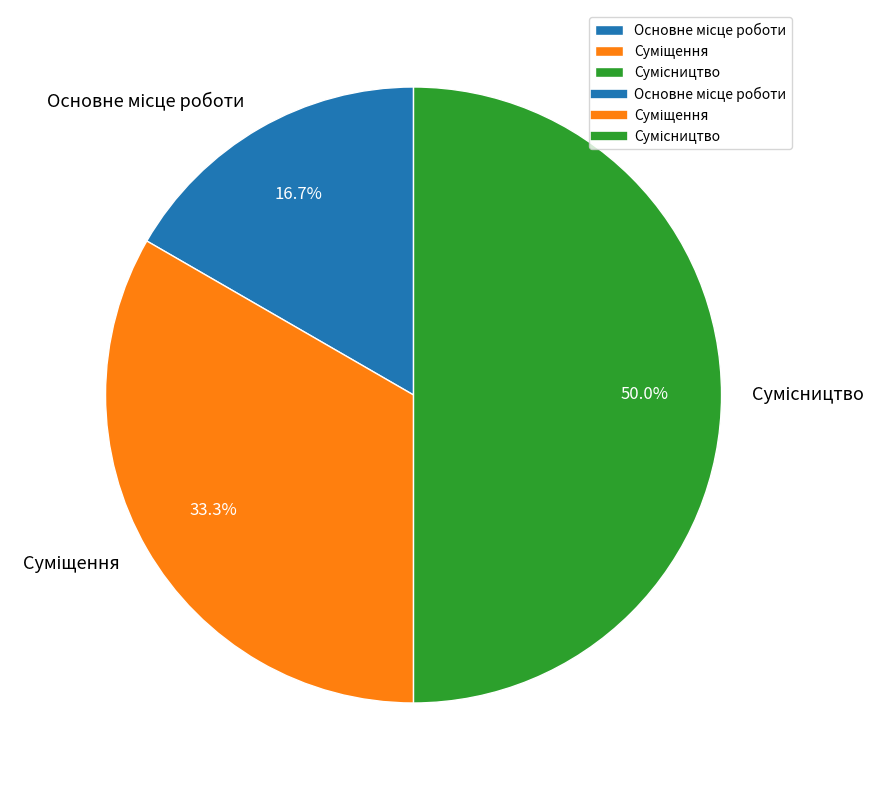

What is the change in value from Основне місце роботи to Суміщення?

+1